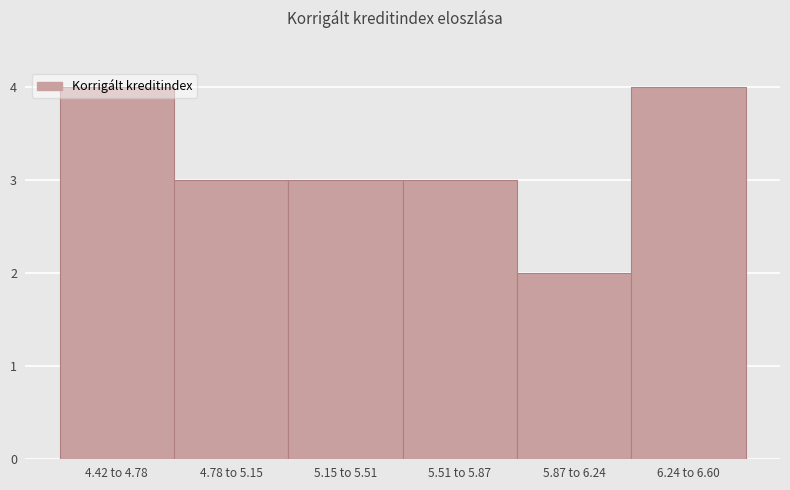

Approximately how many times larger is the value at 5.15 to 5.51 compared to 5.51 to 5.87?

1.0